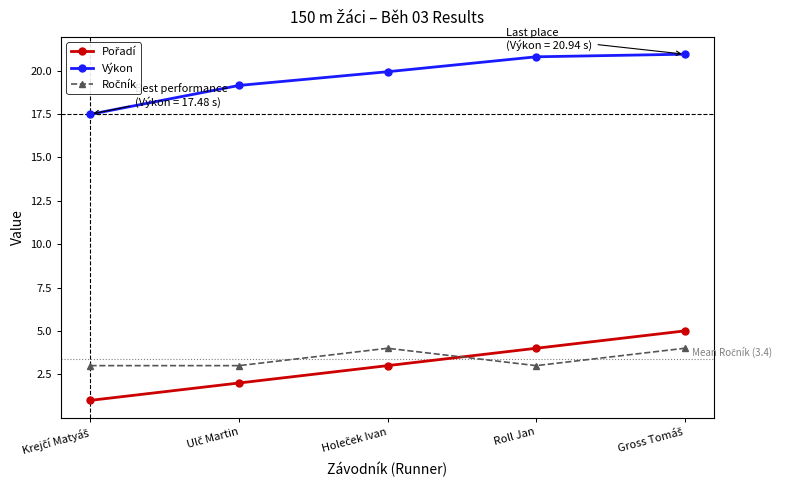

How many distinct data groups are displayed?

3